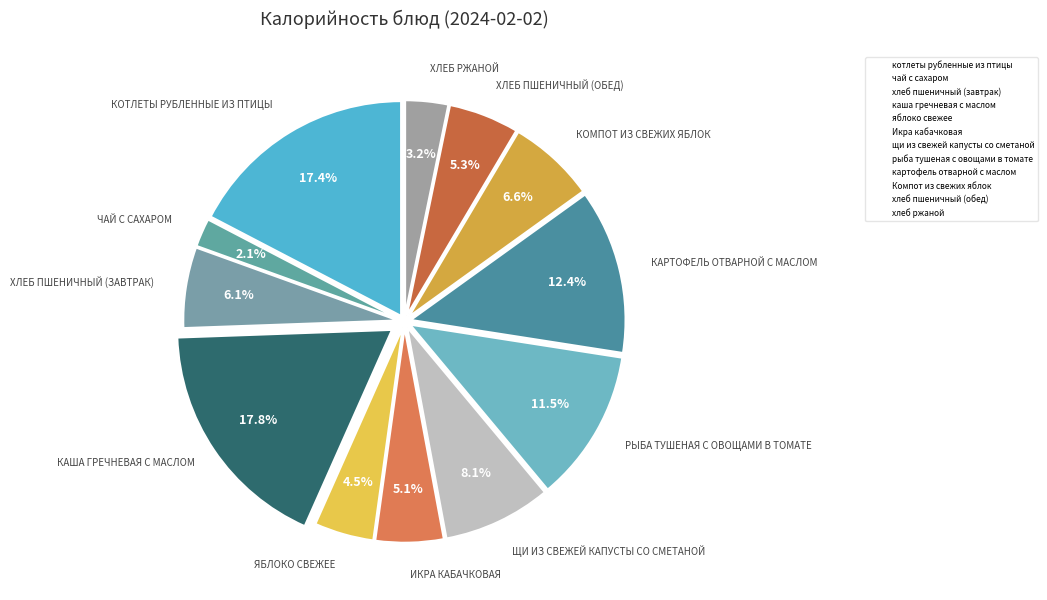

Count the number of slices in the pie.

12